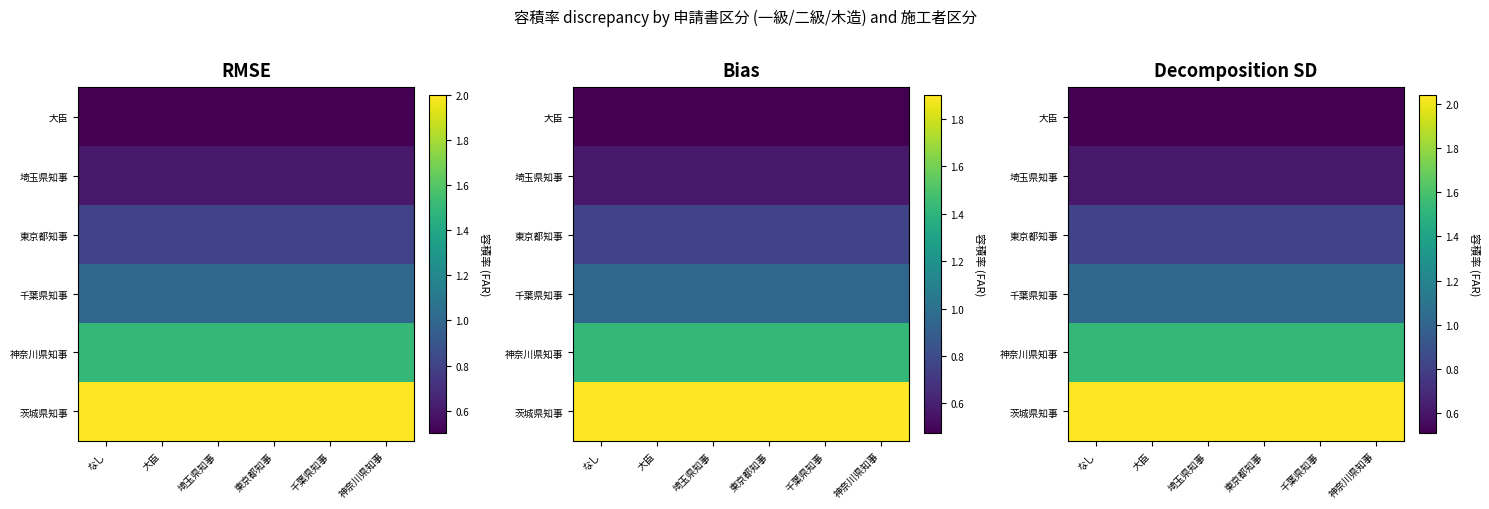

Is it true that 東京都知事 equals 0.3 at 神奈川県知事?

False